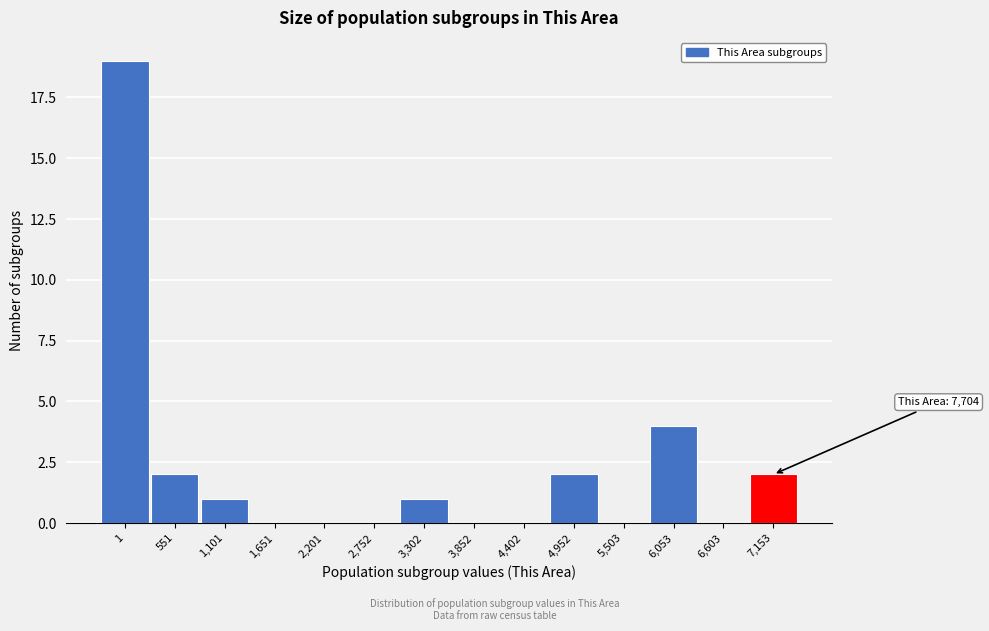

Reading left to right, what are all the values shown in this chart?

1=19	551=2	1,101=1	1,651=0	2,201=0	2,752=0	3,302=1	3,852=0	4,402=0	4,952=2	5,503=0	6,053=4	6,603=0	7,153=2